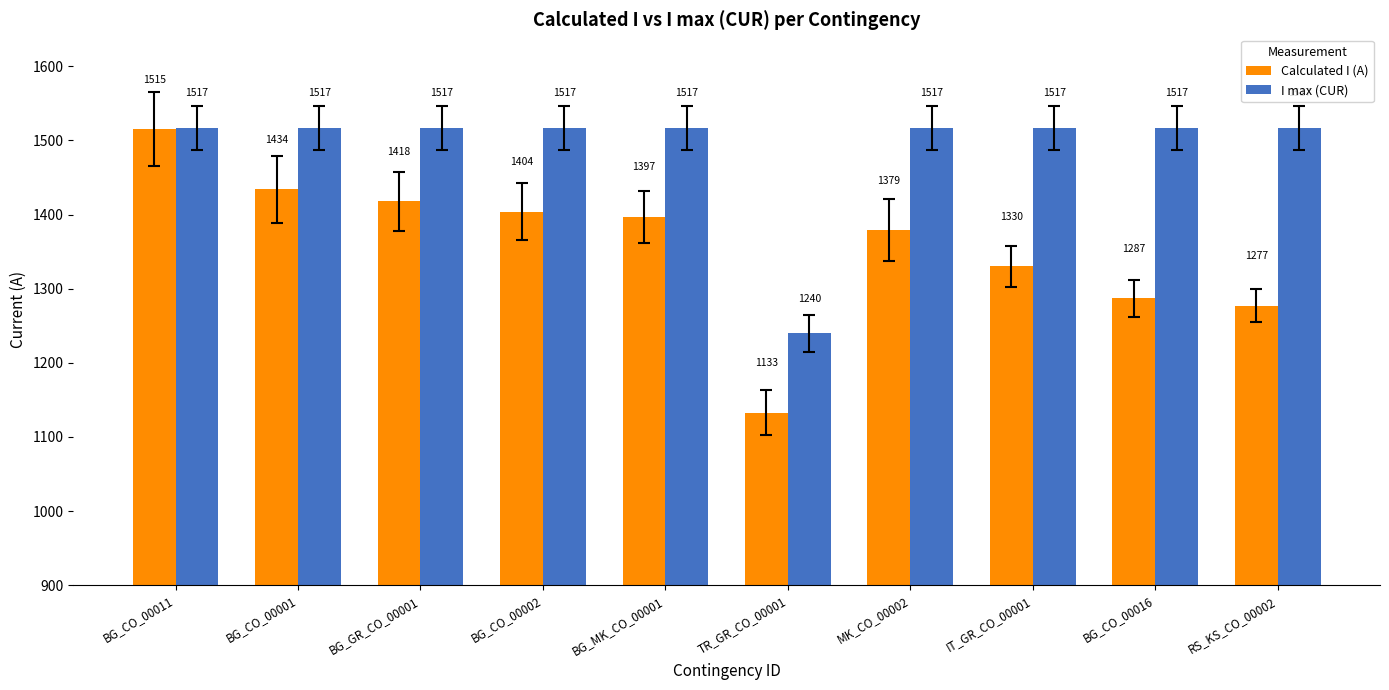

How many bars are there in each group?

2